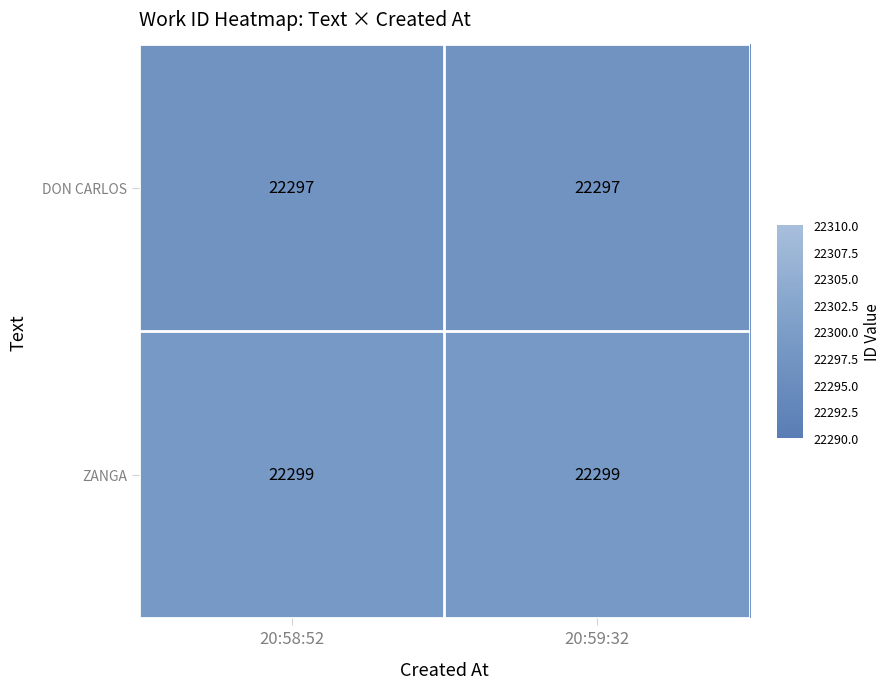

Rank the series by their maximum value, from highest to lowest.

ZANGA, DON CARLOS